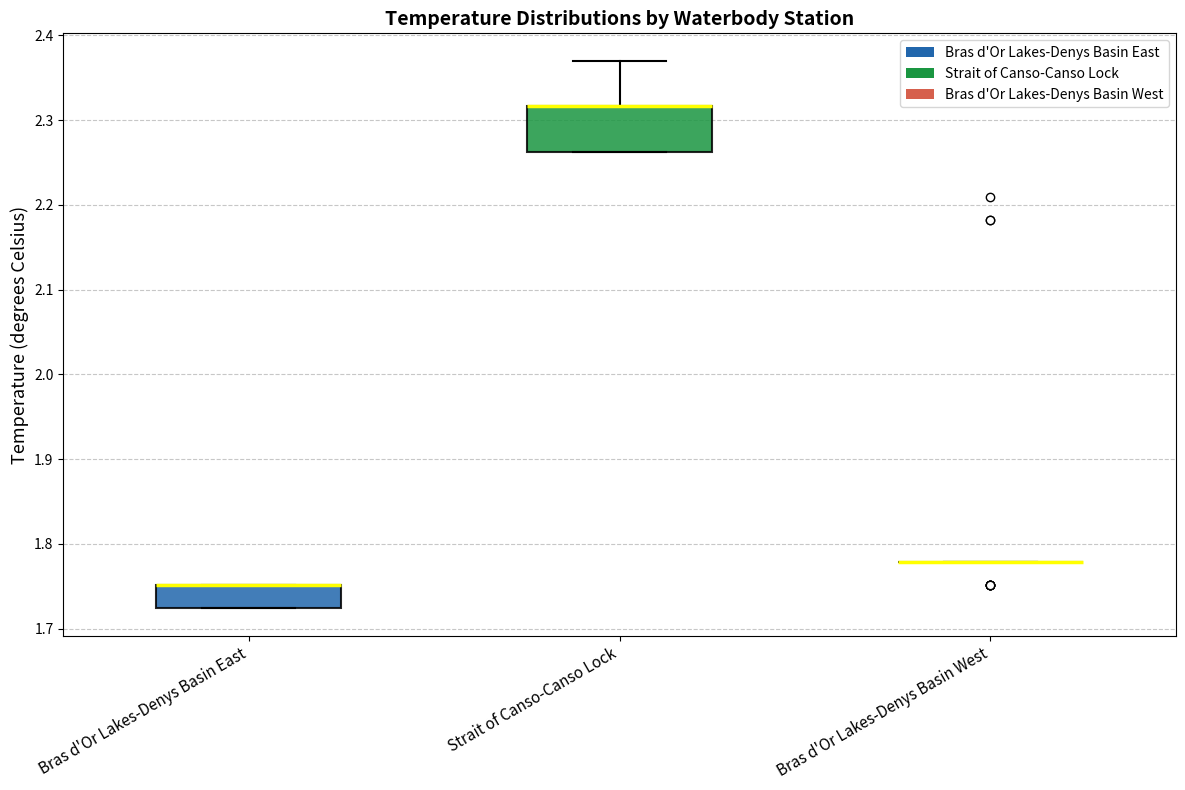

Reading left to right, transcribe this box plot: for each box, give where its median line is, the range the box spans, and where its two whiskers end, as read against the y-axis. The values are not printed on the chart, so give them approximately, as read against the axis.

Bras d'Or Lakes-Denys Basin East: median 1.75 (drawn on the box's upper edge), box 1.72 to 1.75, whiskers 1.72 to 1.75
Strait of Canso-Canso Lock: median 2.32 (drawn on the box's upper edge), box 2.26 to 2.32, whiskers 2.26 to 2.37
Bras d'Or Lakes-Denys Basin West: box collapsed to a line at 1.78, whiskers 1.78 to 1.78